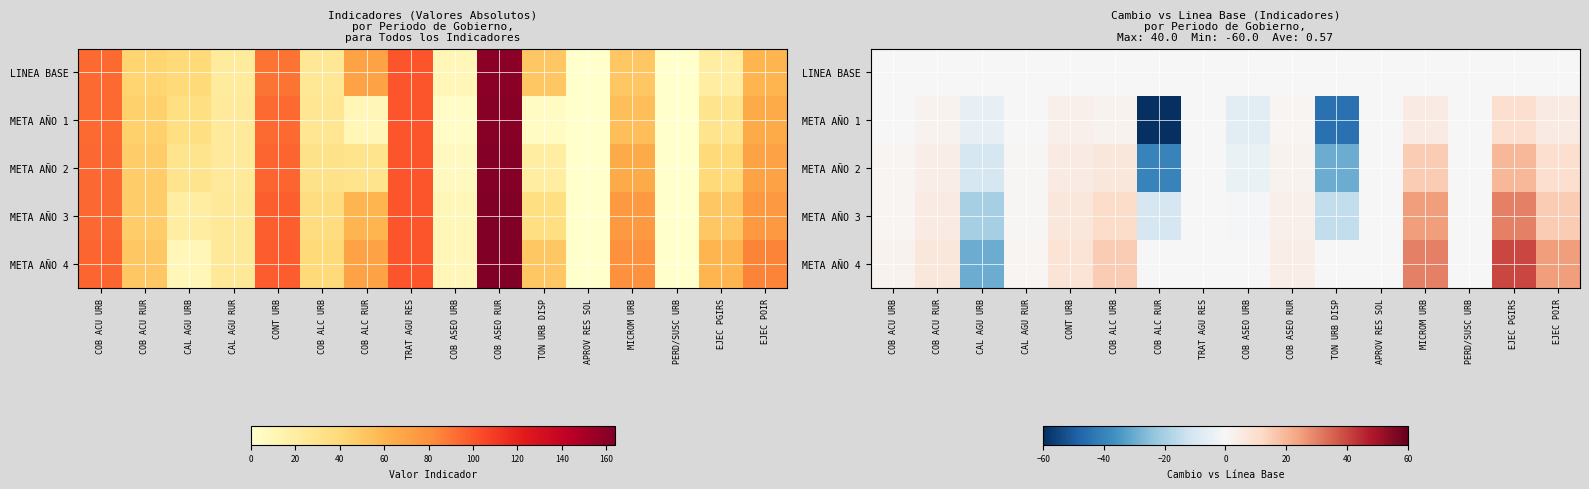

List the series in order of their peak value, highest first.

META AÑO 4, META AÑO 3, META AÑO 2, META AÑO 1, LINEA BASE